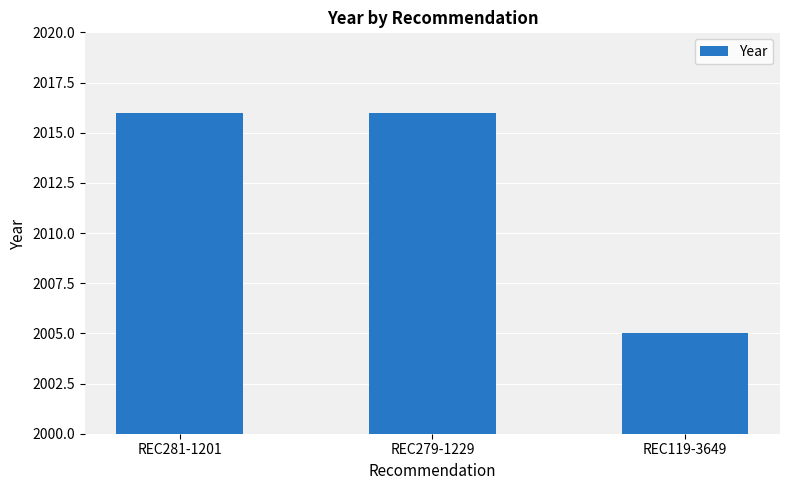

What position from the right is REC281-1201?

3